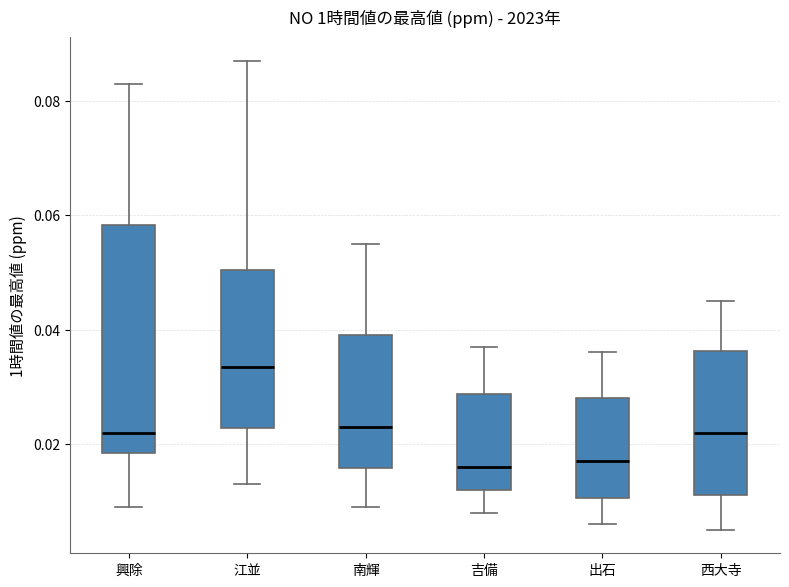

Comparing the boxes themselves (not the whiskers), which one is the tallest?

興除